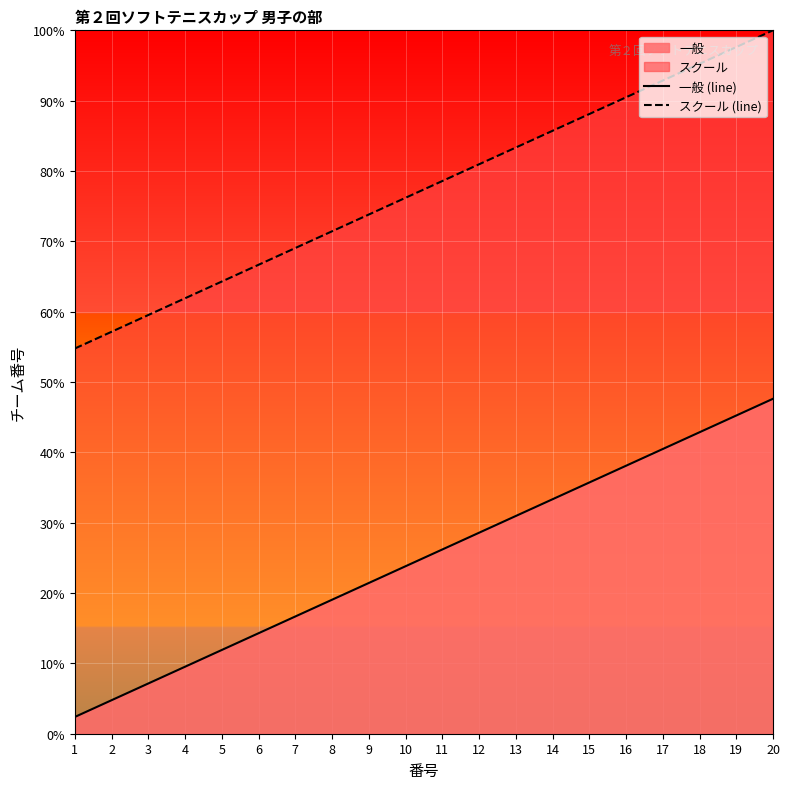

How many data points in スクール (line) are above 78?

10